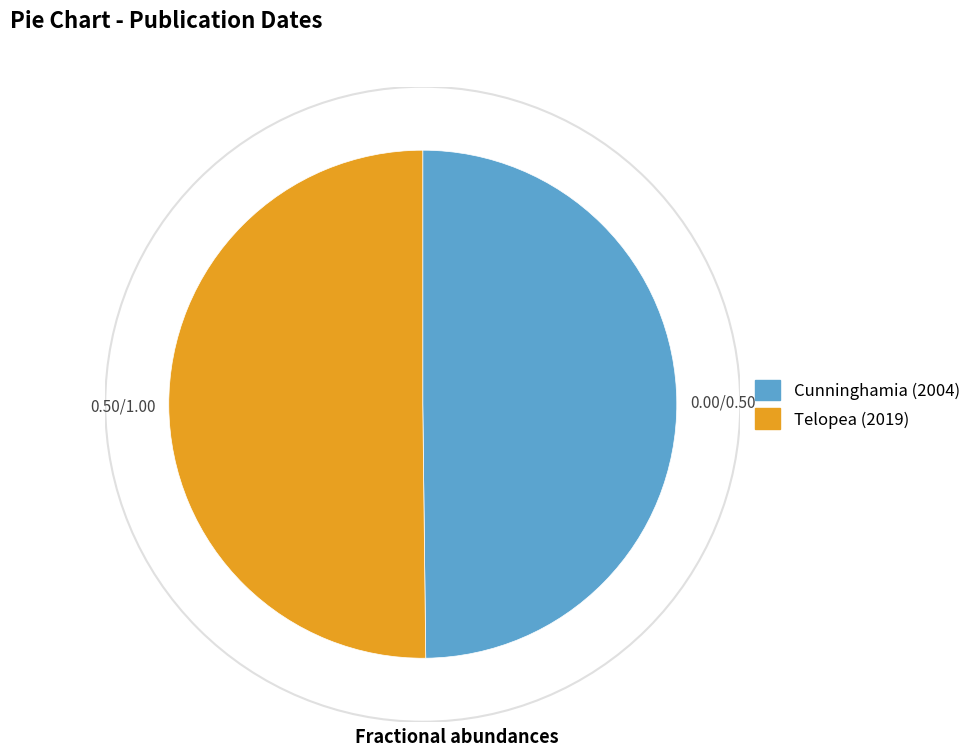

Combined, do Telopea (2019) and Cunninghamia (2004) account for over 50%?

Yes